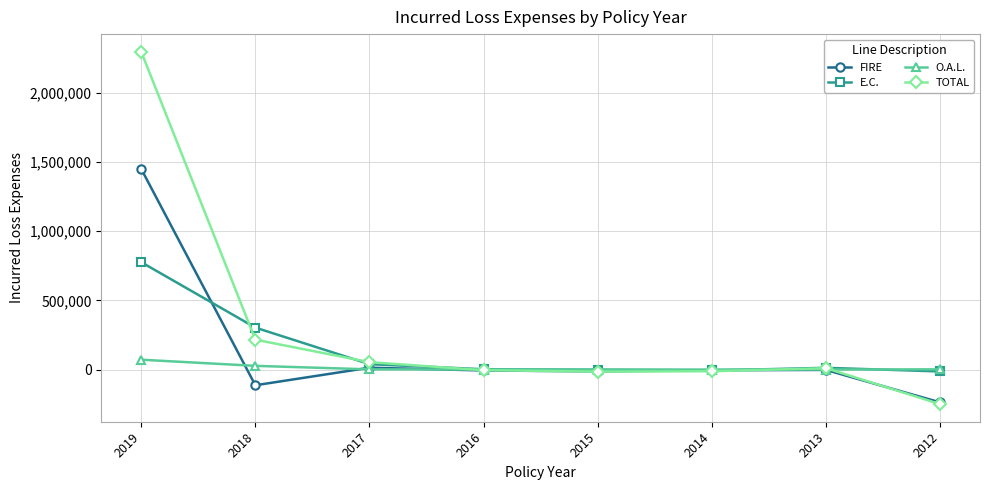

Which series has the largest total across all categories?

TOTAL